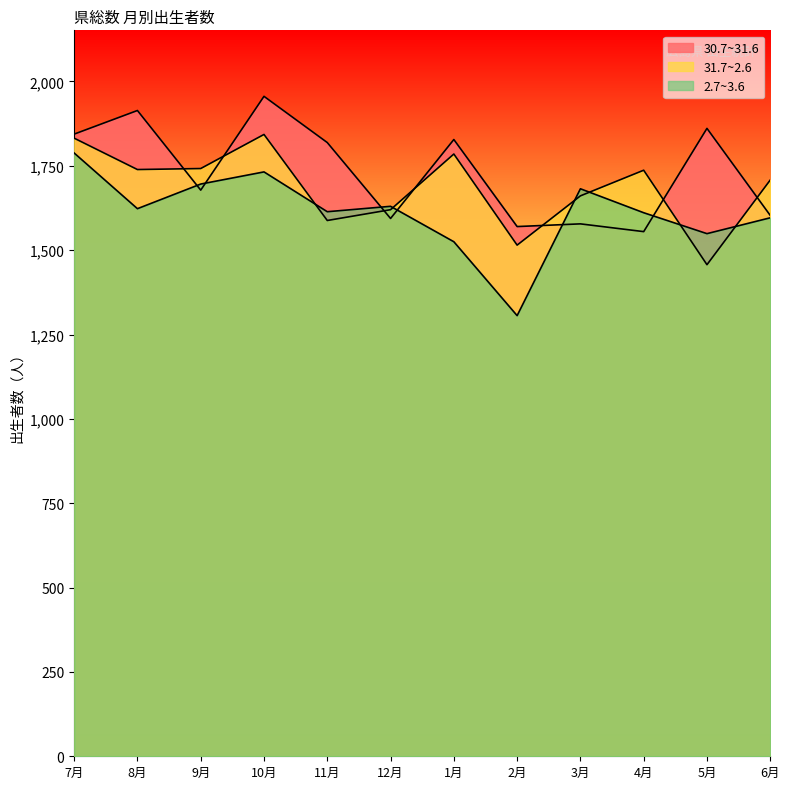

True or false: 2.7~3.6 and 30.7~31.6 intersect in this chart.

True